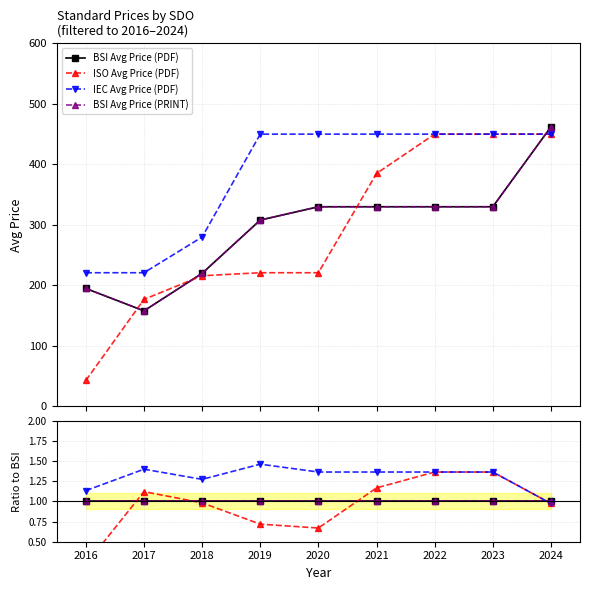

Rank the series at 2017 from lowest to highest value.

BSI Avg Price (PDF), BSI Avg Price (PRINT), ISO Avg Price (PDF), IEC Avg Price (PDF)